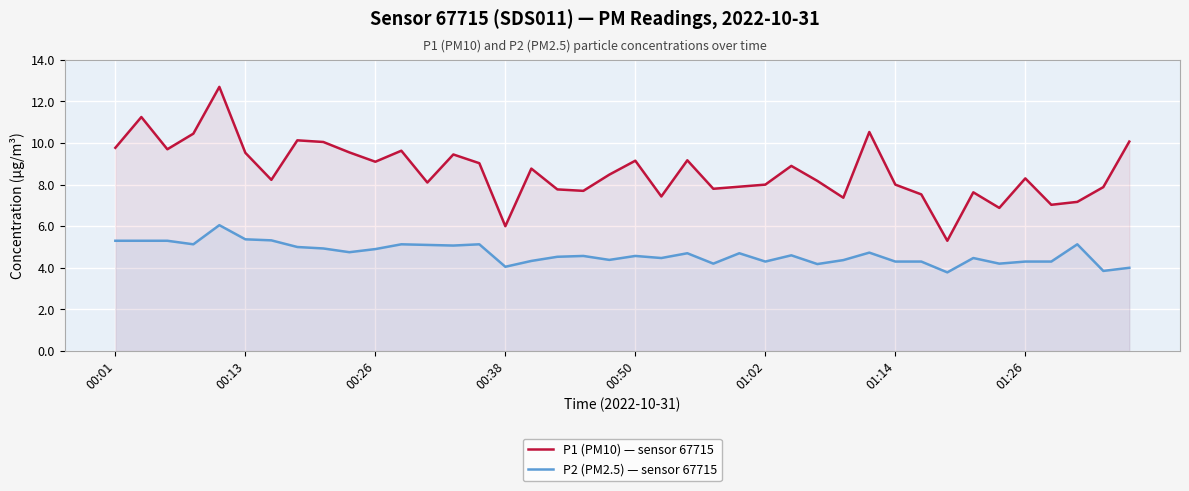

What is the value of the P2 (PM2.5) — sensor 67715 point at the 11th from the left?

4.9